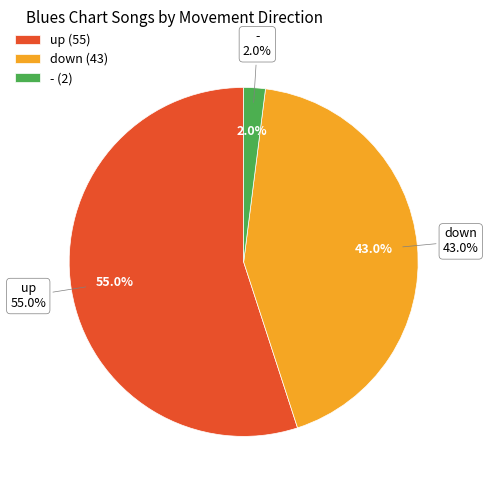

Which slice is the largest?

up